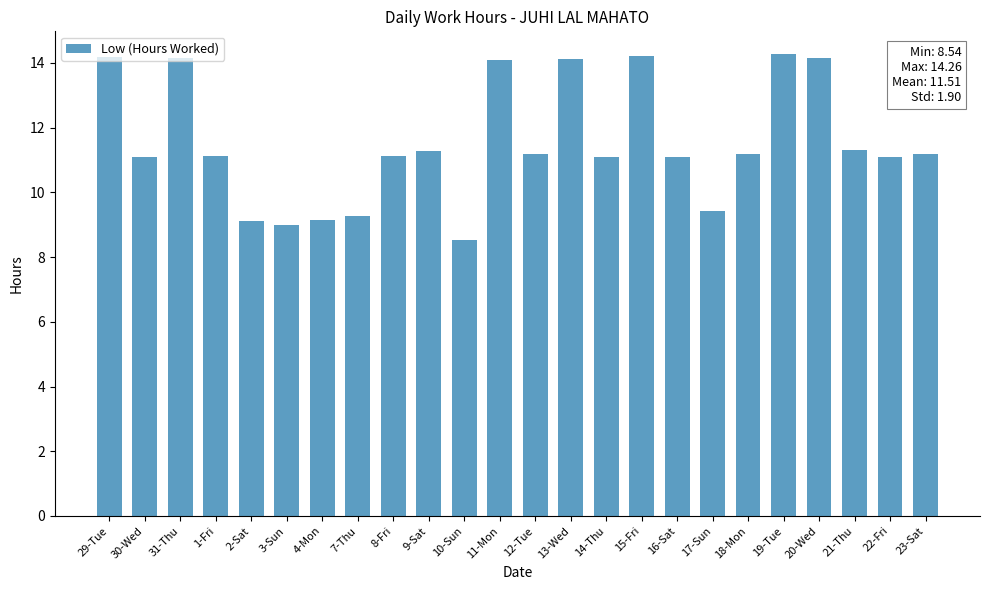

What is the change in value from 1-Fri to 2-Sat?

-2.0